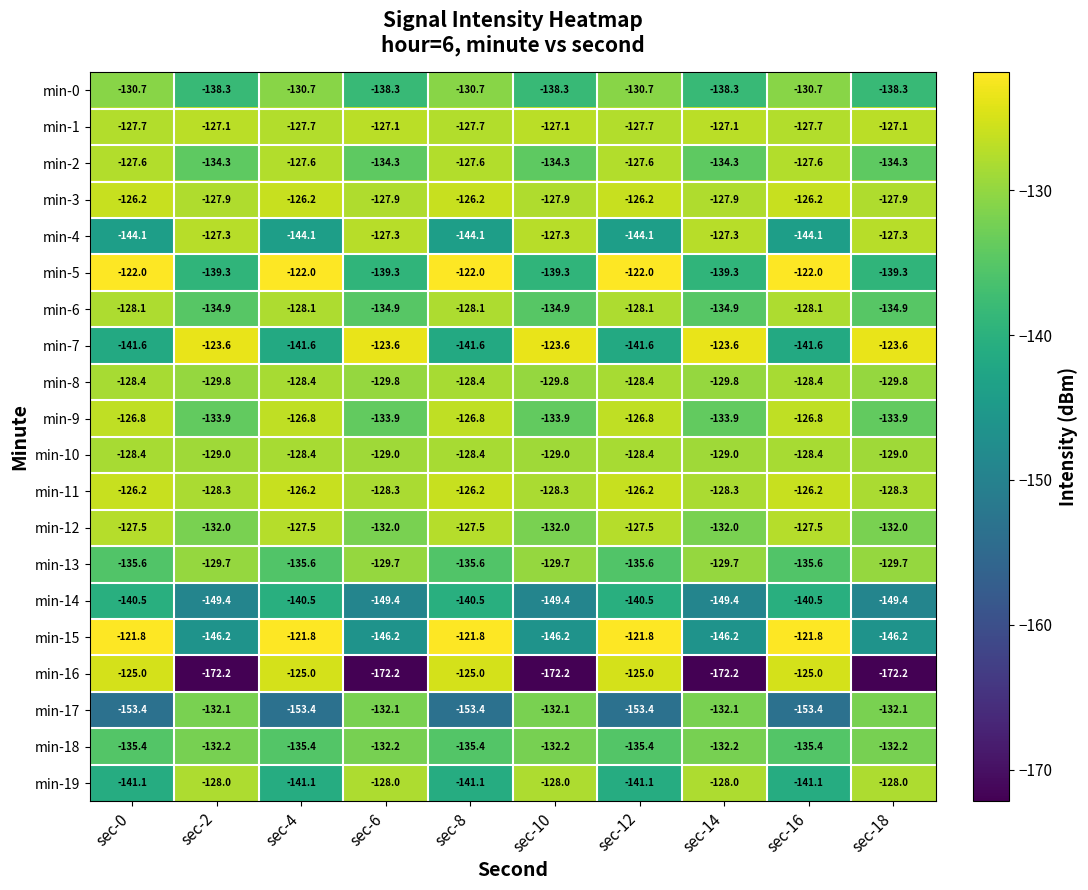

Is it true that min-5 equals -180.6 at sec-4?

False